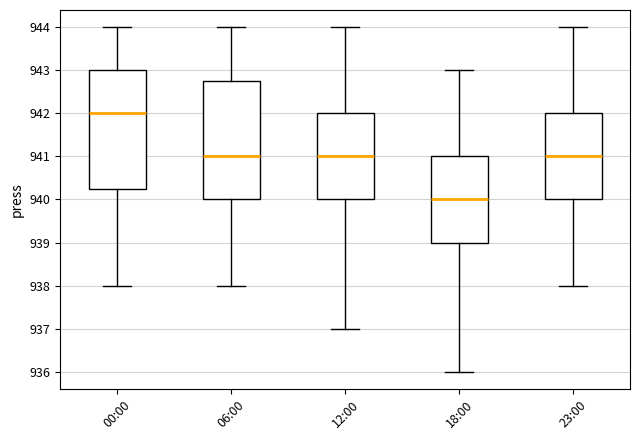

Reading left to right, transcribe this box plot: for each box, give where its median line is, the range the box spans, and where its two whiskers end, as read against the y-axis. The values are not printed on the chart, so give them approximately, as read against the axis.

00:00: median 942.0, box 940.3 to 943.0, whiskers 938.0 to 944.0
06:00: median 941.0, box 940.0 to 942.8, whiskers 938.0 to 944.0
12:00: median 941.0, box 940.0 to 942.0, whiskers 937.0 to 944.0
18:00: median 940.0, box 939.0 to 941.0, whiskers 936.0 to 943.0
23:00: median 941.0, box 940.0 to 942.0, whiskers 938.0 to 944.0